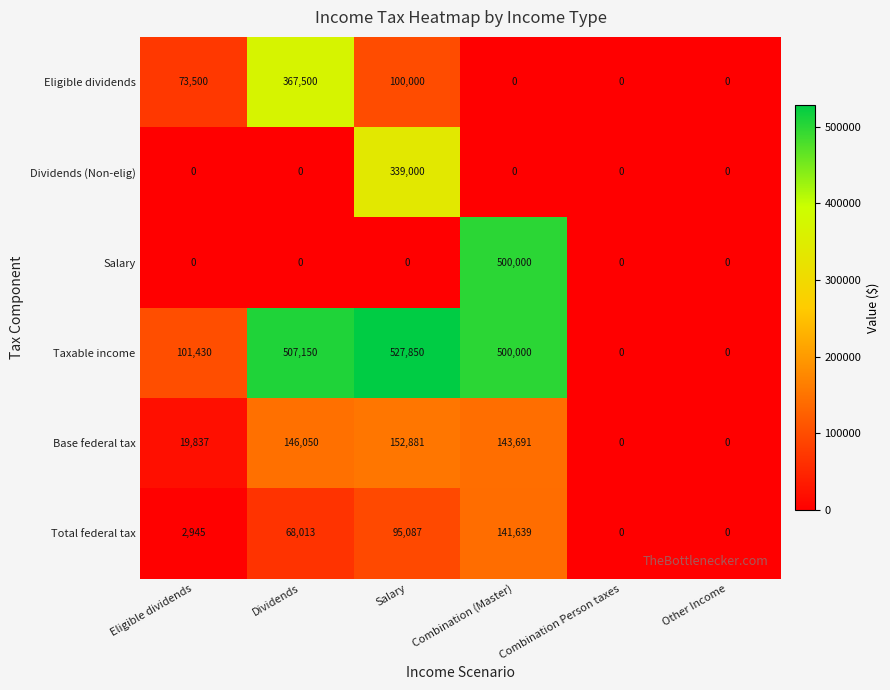

Is it true that Base federal tax equals 46740 at Salary?

False